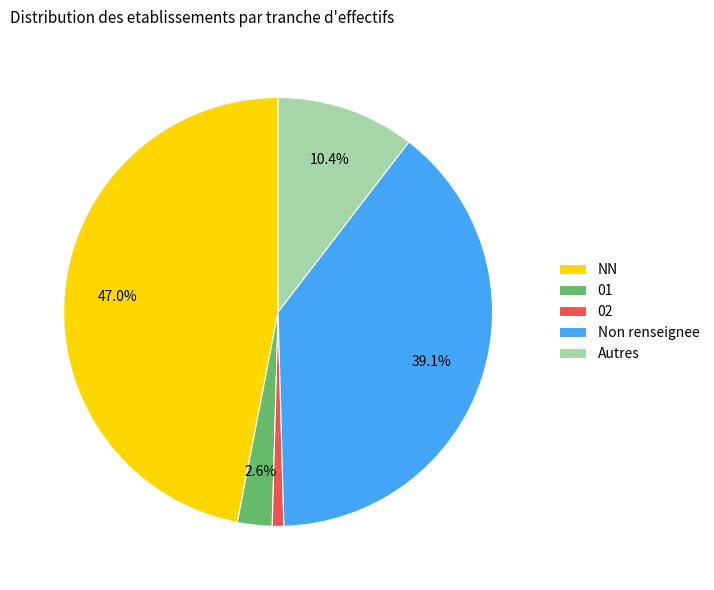

What percentage is the 02 slice, to the nearest percent?

1%